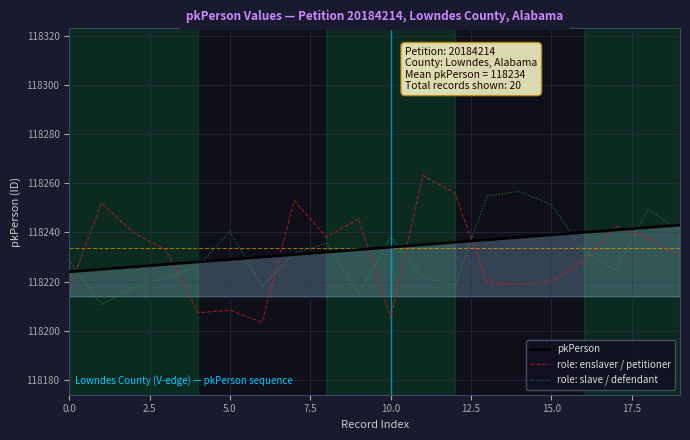

How many intersections are there between role: enslaver / petitioner and pkPerson?

8